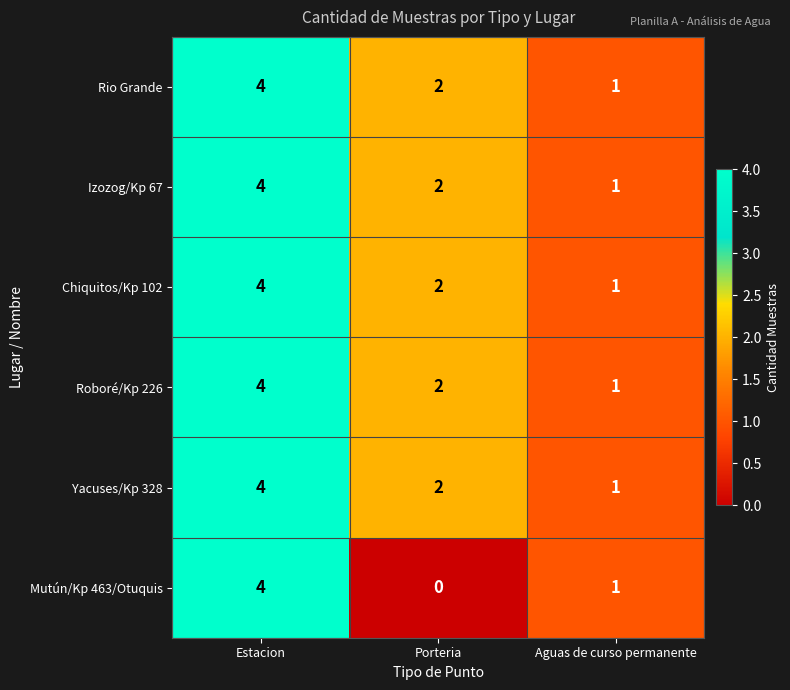

Reading left to right, list all the values displayed in this chart.

Rio Grande: Estacion=4	Porteria=2	Aguas de curso permanente=1
Izozog/Kp 67: Estacion=4	Porteria=2	Aguas de curso permanente=1
Chiquitos/Kp 102: Estacion=4	Porteria=2	Aguas de curso permanente=1
Roboré/Kp 226: Estacion=4	Porteria=2	Aguas de curso permanente=1
Yacuses/Kp 328: Estacion=4	Porteria=2	Aguas de curso permanente=1
Mutún/Kp 463/Otuquis: Estacion=4	Porteria=0	Aguas de curso permanente=1